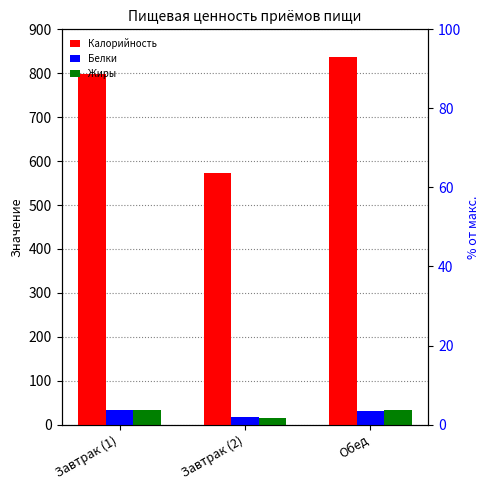

True or false: Белки has a value of 8 at Завтрак (1).

False